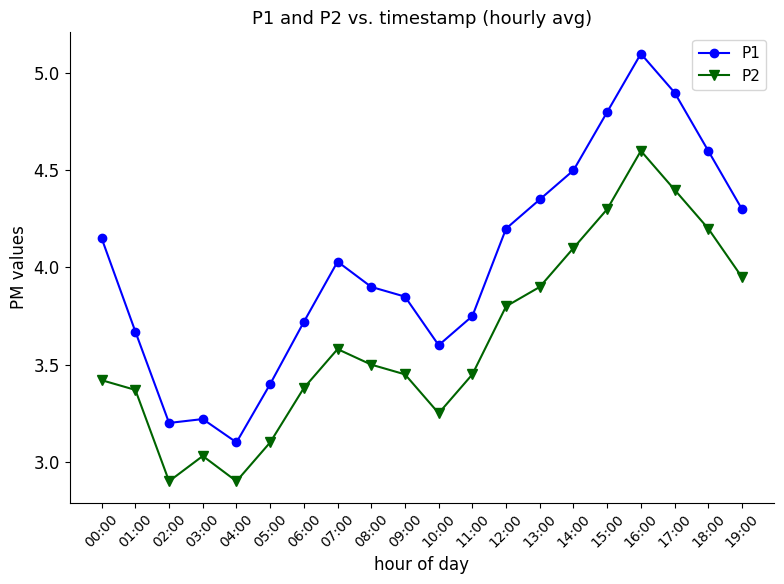

How many lines are shown in the chart?

2